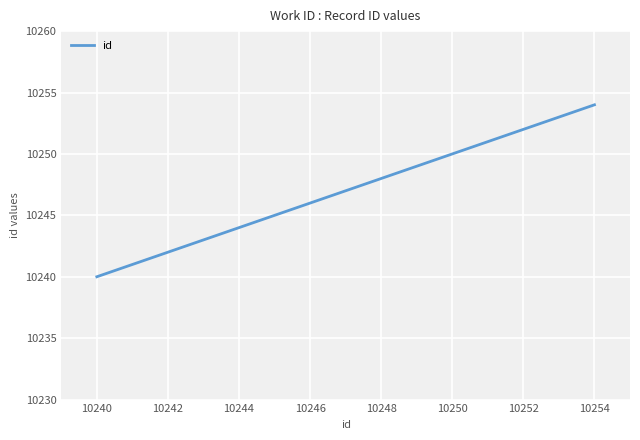

What is the sum of all values?

3074100.0